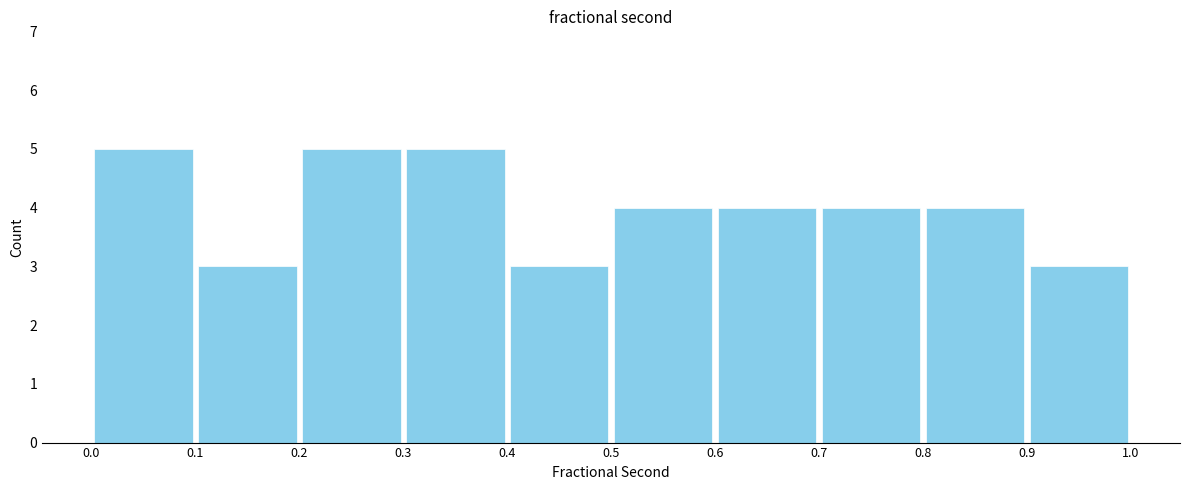

Reading left to right, transcribe this chart: for each bar, give the range it covers on the x-axis and its height. The values are not printed on the chart, so give them approximately, as read against the axis.

0.0 to 0.1: 5
0.1 to 0.2: 3
0.2 to 0.3: 5
0.3 to 0.4: 5
0.4 to 0.5: 3
0.5 to 0.6: 4
0.6 to 0.7: 4
0.7 to 0.8: 4
0.8 to 0.9: 4
0.9 to 1.0: 3